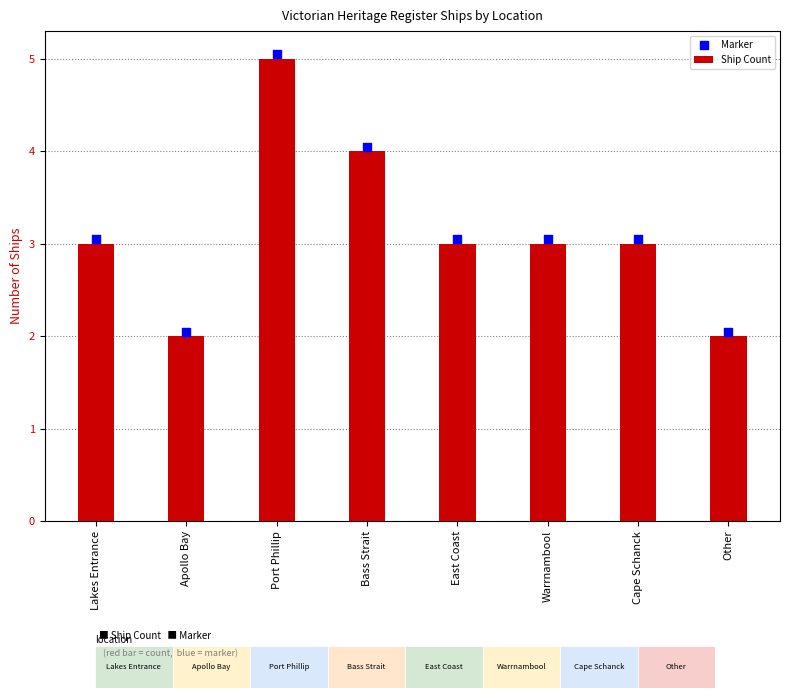

Which series reaches the maximum Y coordinate?

Marker